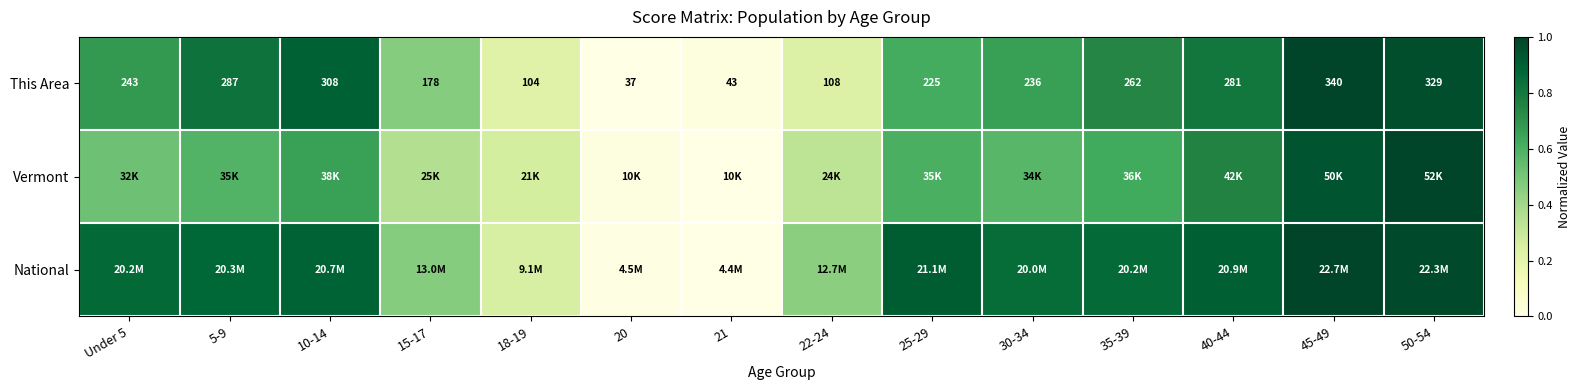

At which category does the chart reach its peak across all series?

45-49